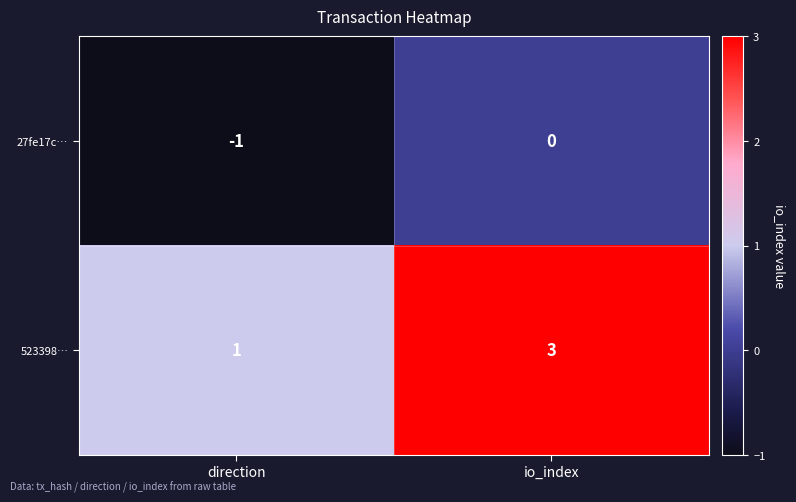

How many data points in 523398… are less than 3?

1